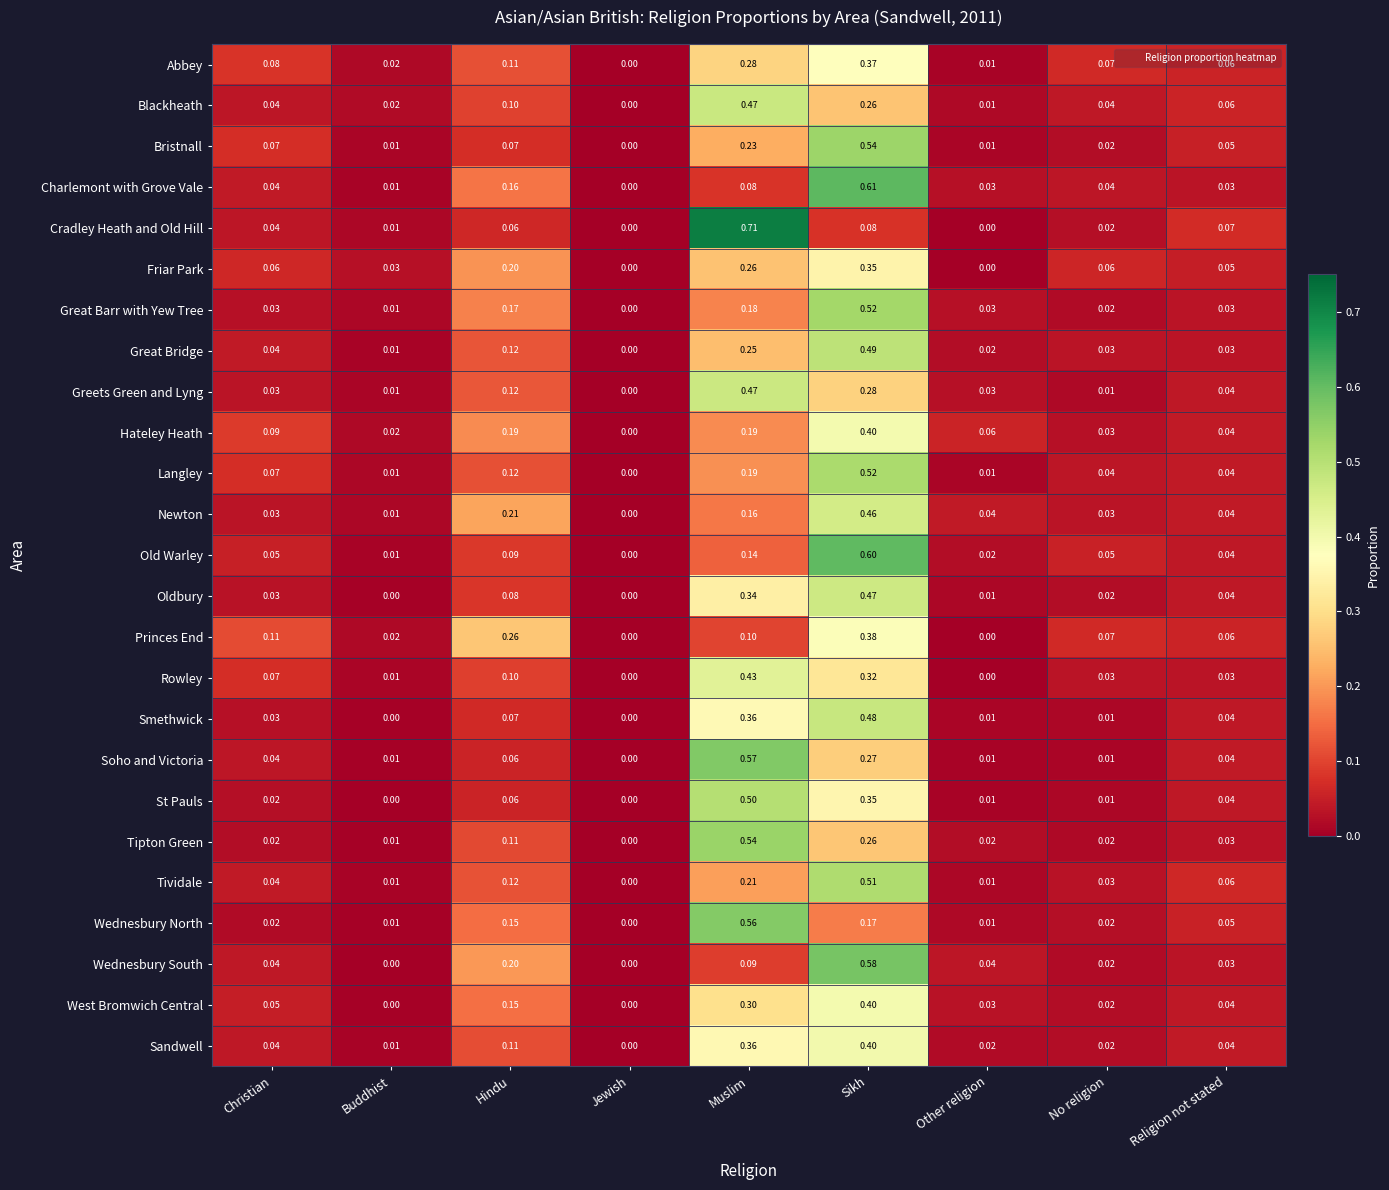

Is the value of Cradley Heath and Old Hill at Buddhist greater than the value of Hateley Heath at Christian?

No